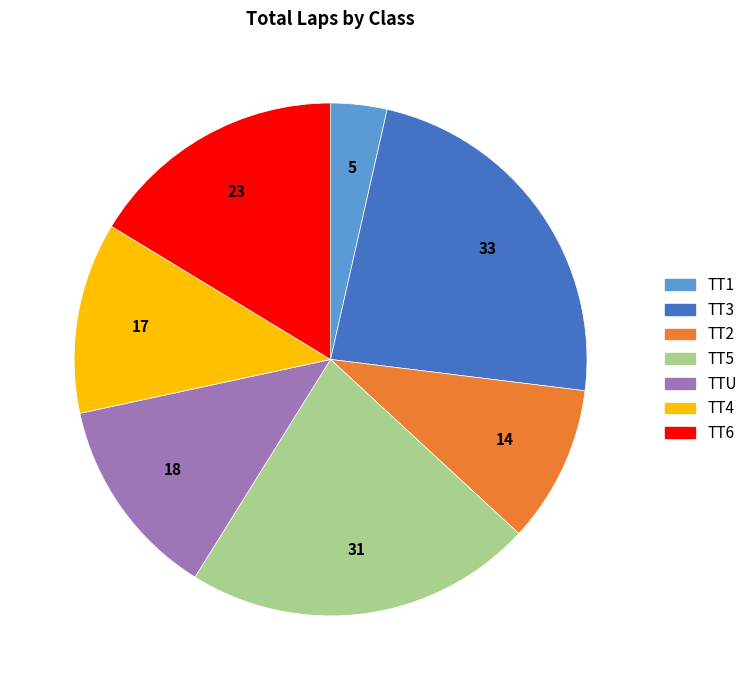

Rank the categories by value from highest to lowest.

TT3, TT5, TT6, TTU, TT4, TT2, TT1